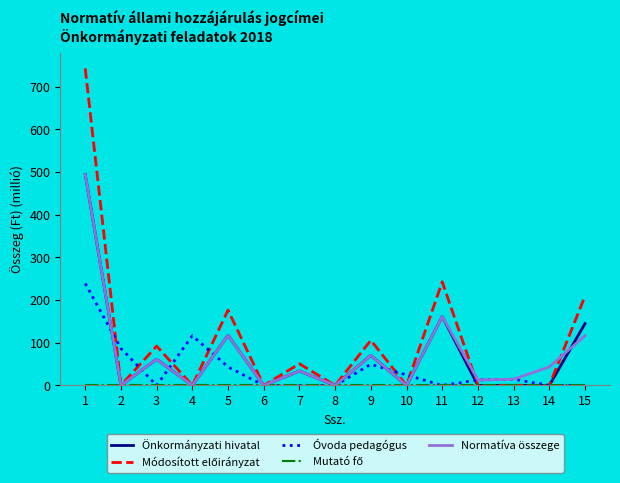

Where is the first local maximum for Óvoda pedagógus?

4